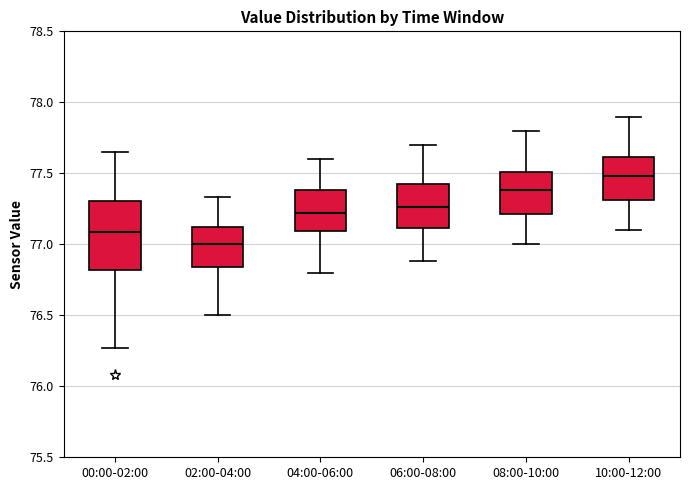

Reading left to right, read every box against the y-axis: the position of its median line, the range the box covers, and the ends of its whiskers. The values are not printed on the chart, so give them approximately, as read against the axis.

00:00-02:00: median 77.10, box 76.80 to 77.30, whiskers 76.25 to 77.65
02:00-04:00: median 77.00, box 76.85 to 77.15, whiskers 76.50 to 77.35
04:00-06:00: median 77.20, box 77.10 to 77.40, whiskers 76.80 to 77.60
06:00-08:00: median 77.25, box 77.10 to 77.45, whiskers 76.90 to 77.70
08:00-10:00: median 77.40, box 77.20 to 77.50, whiskers 77.00 to 77.80
10:00-12:00: median 77.50, box 77.30 to 77.60, whiskers 77.10 to 77.90